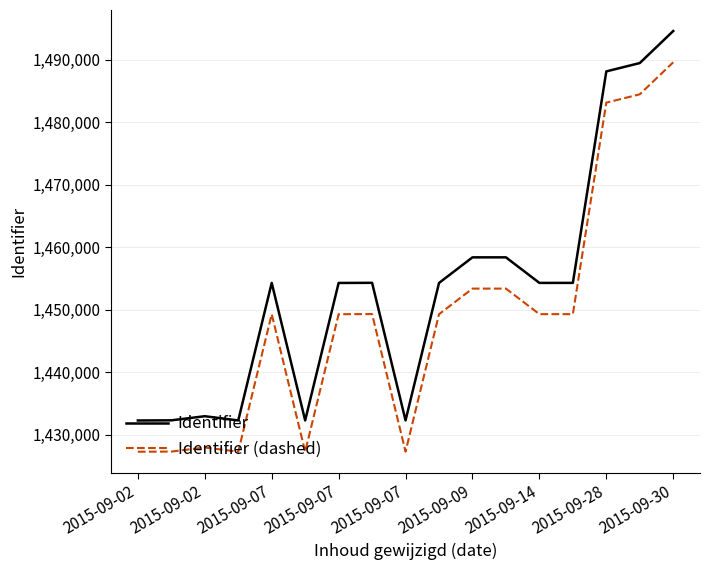

What is the minimum value shown in the chart?

1427269